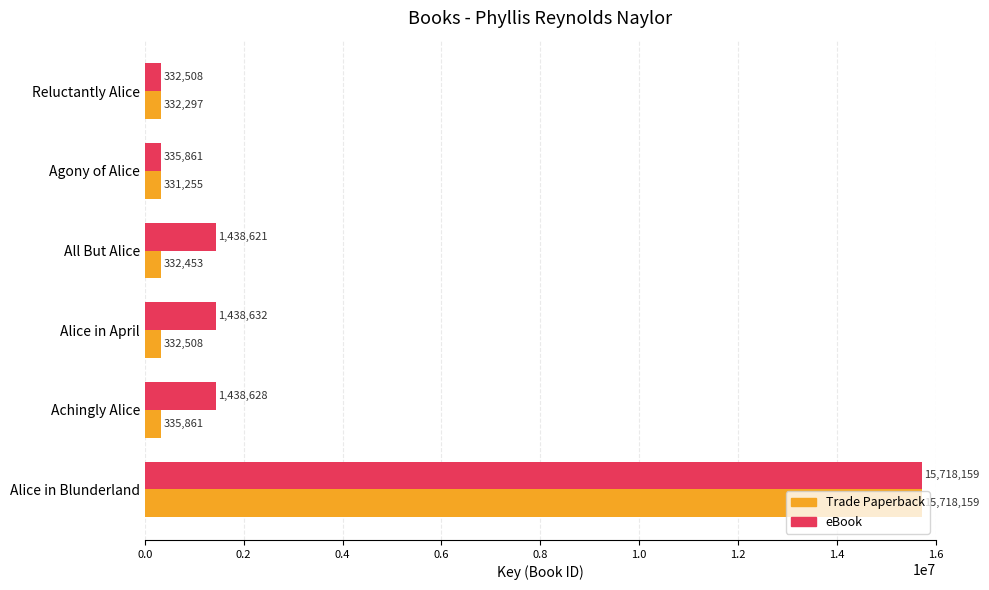

At which category is the sum across all series the highest?

Alice in Blunderland